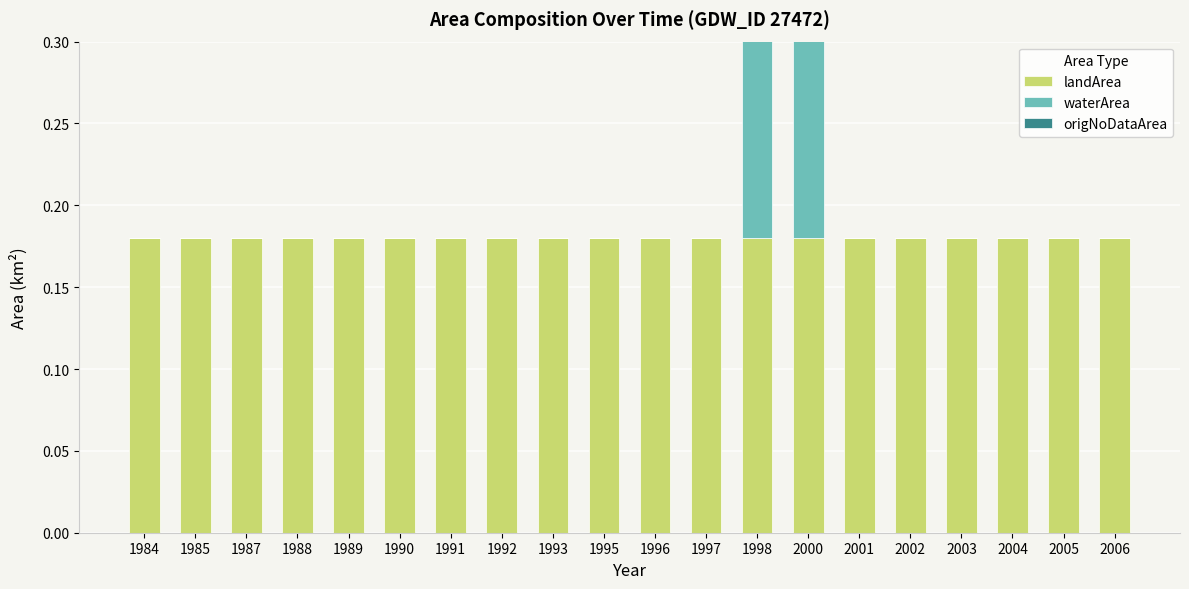

Count the number of categories in the chart.

20